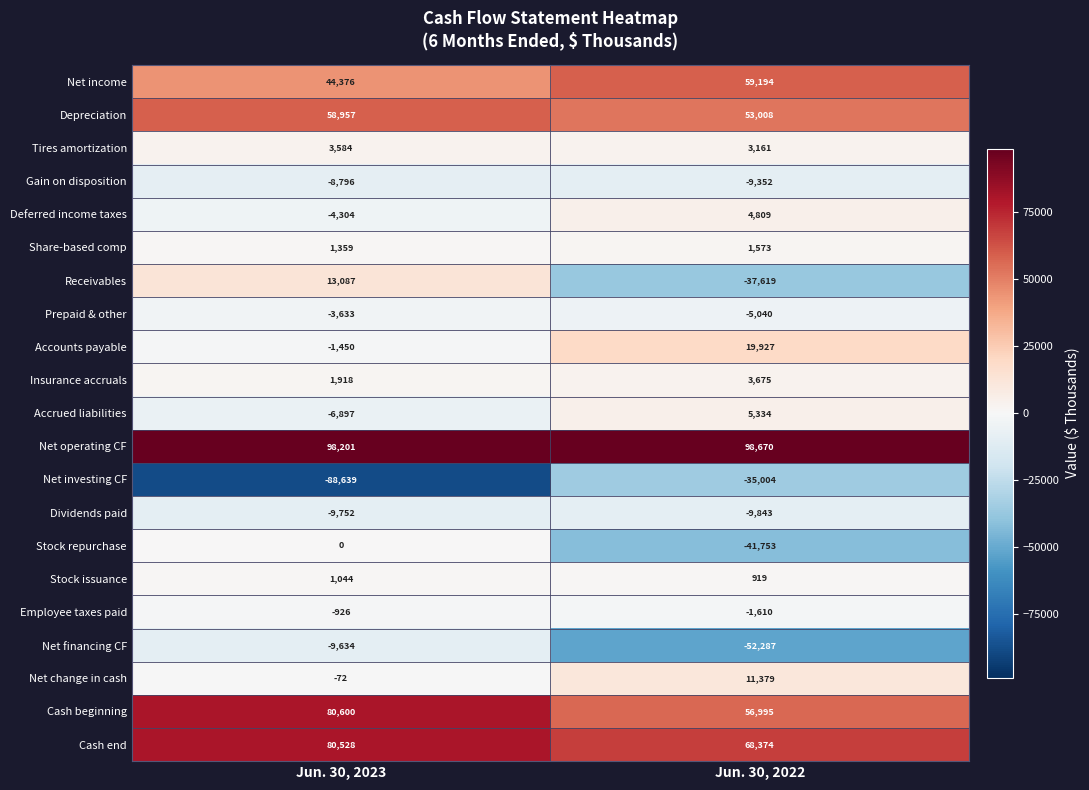

What is the highest value of the Insurance accruals series?

3675